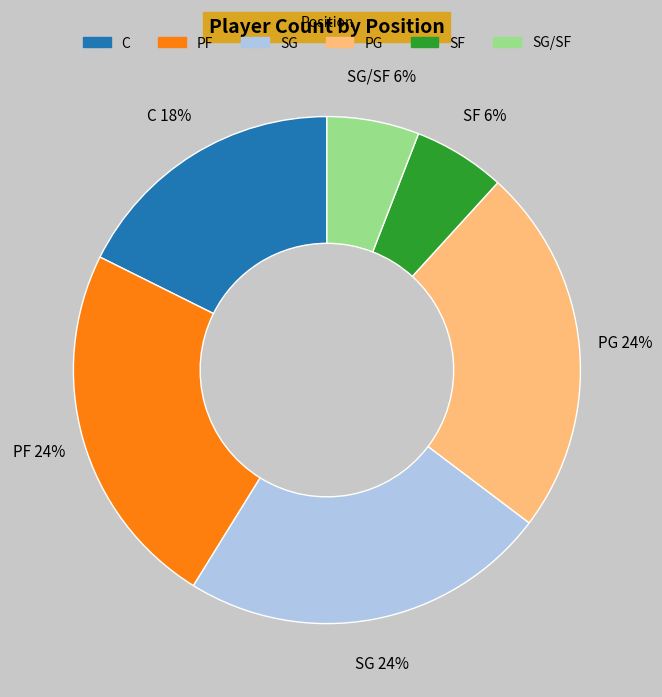

Do SF and C together represent more than half of the pie?

No